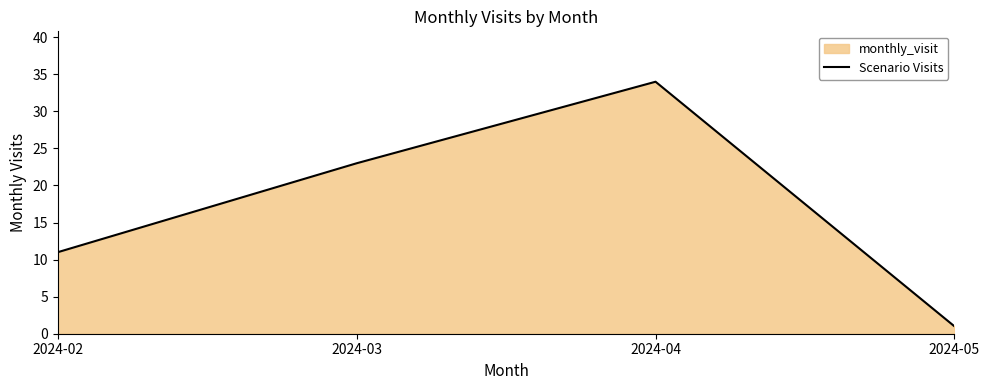

At which label does the data first exceed 23?

2024-04